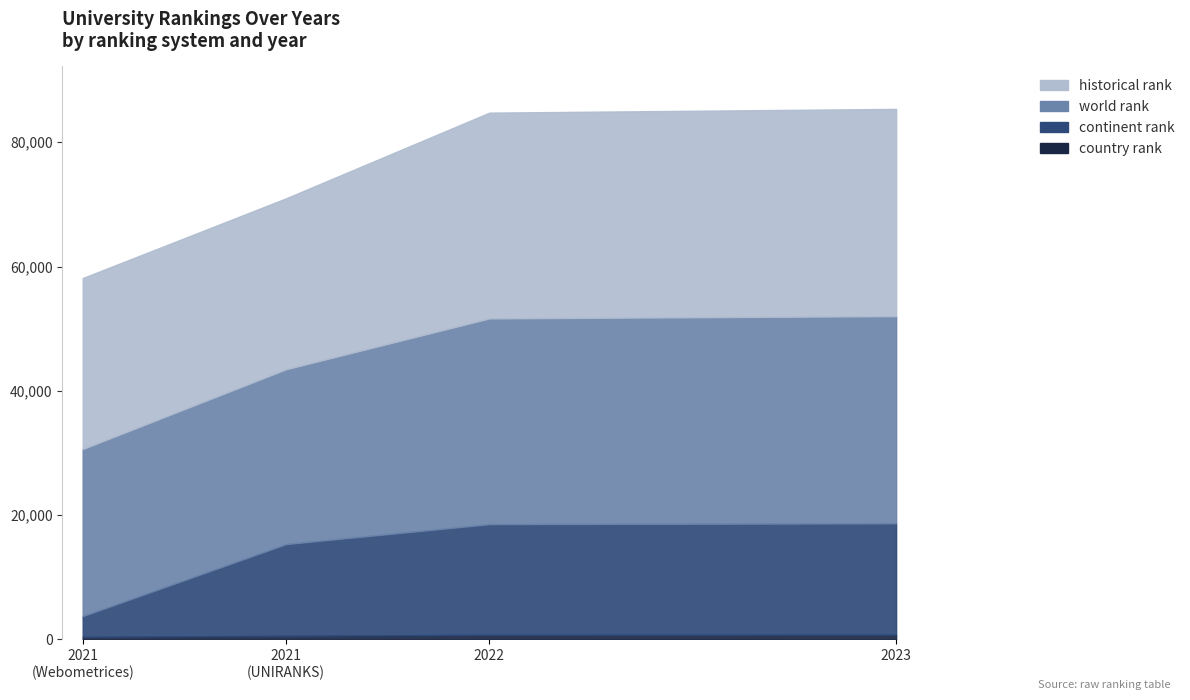

True or false: country rank has more than 1 interior local peaks.

False